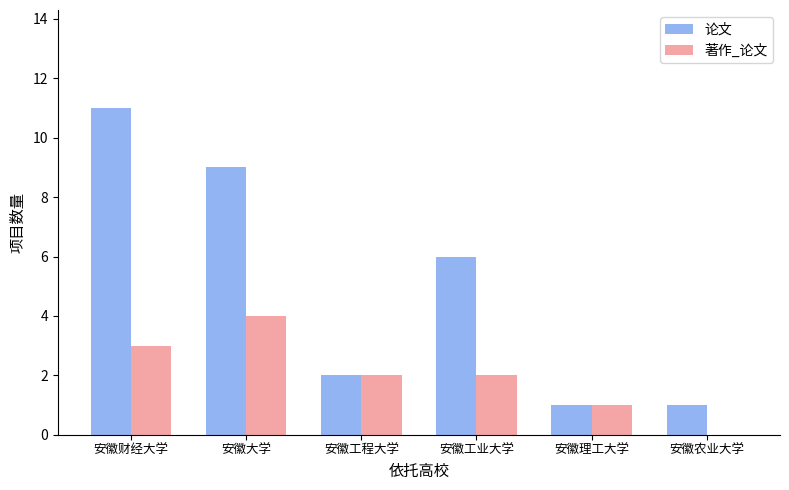

At which category is the sum across all series the highest?

安徽财经大学